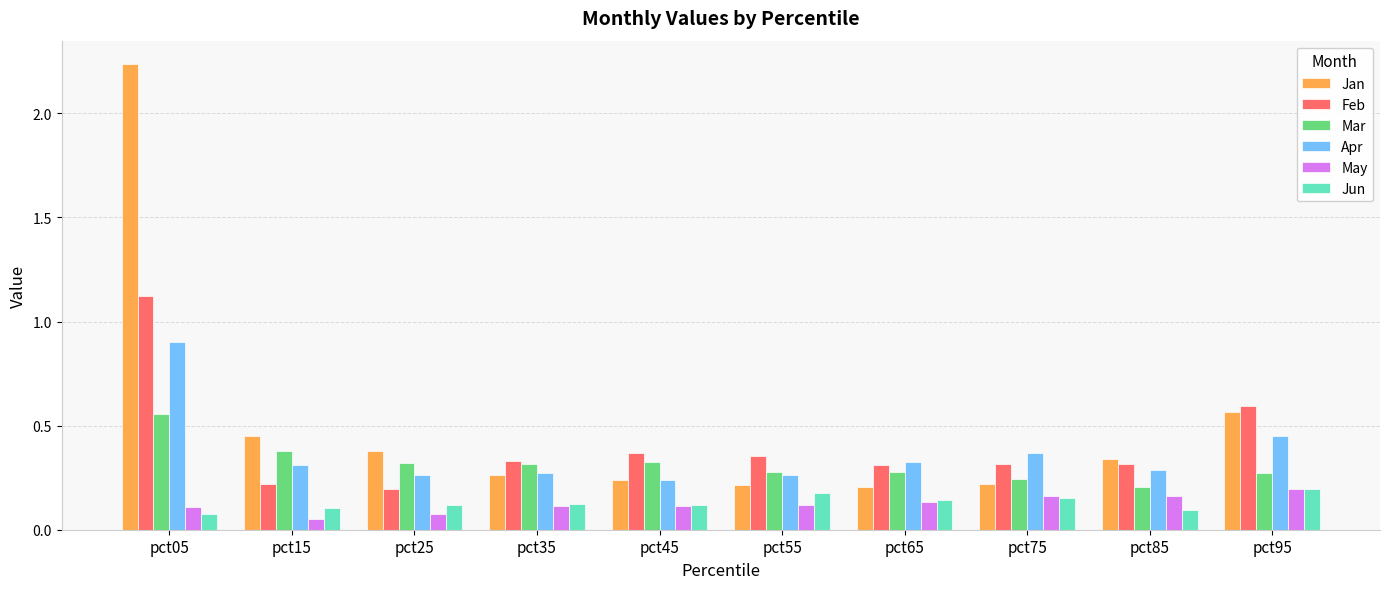

The Jun series shows 0.1 at pct65. True or false?

True